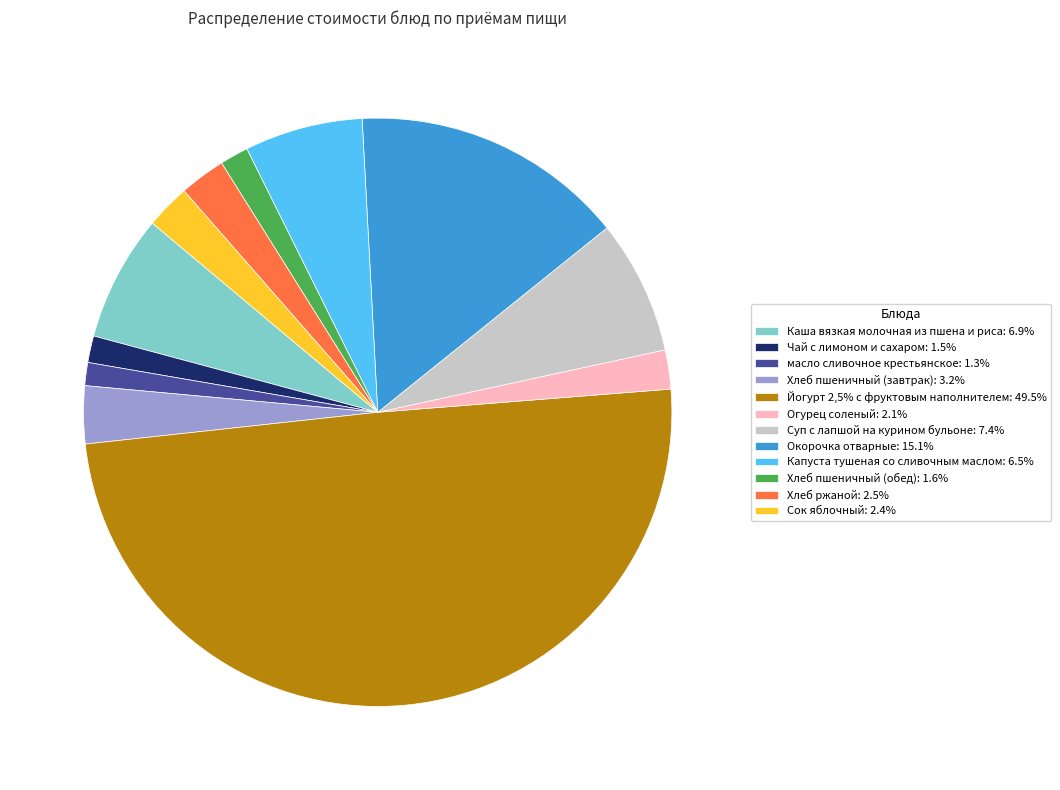

How many segments does this pie chart have?

12